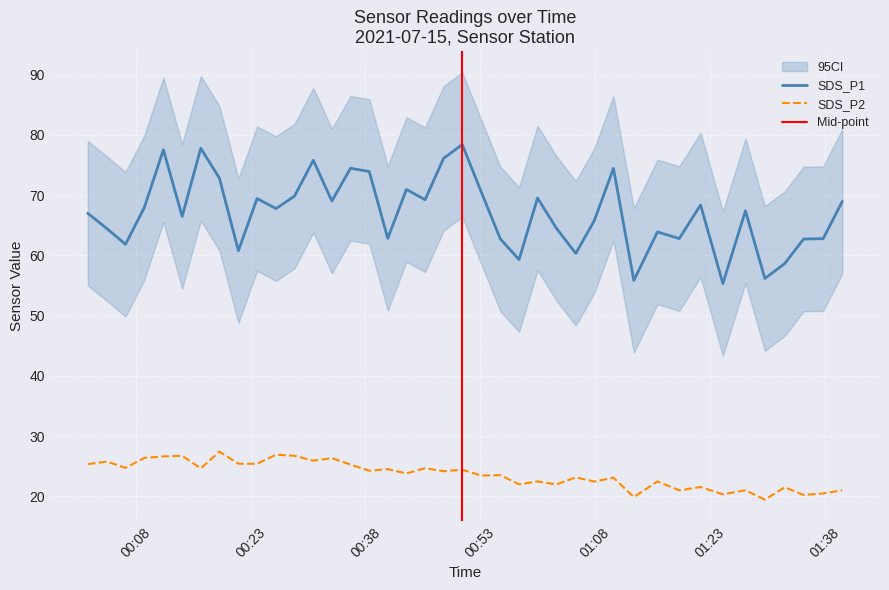

What is the highest value of the SDS_P1 series?

78.4